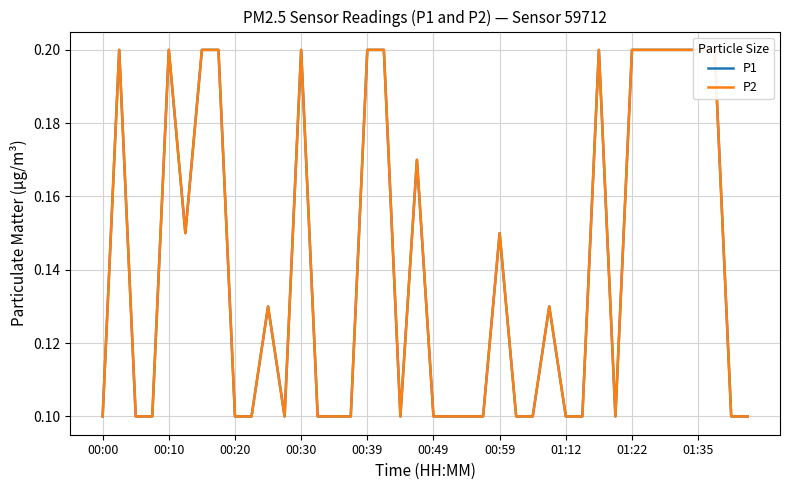

What is the total value across all series at 01:12?

0.2